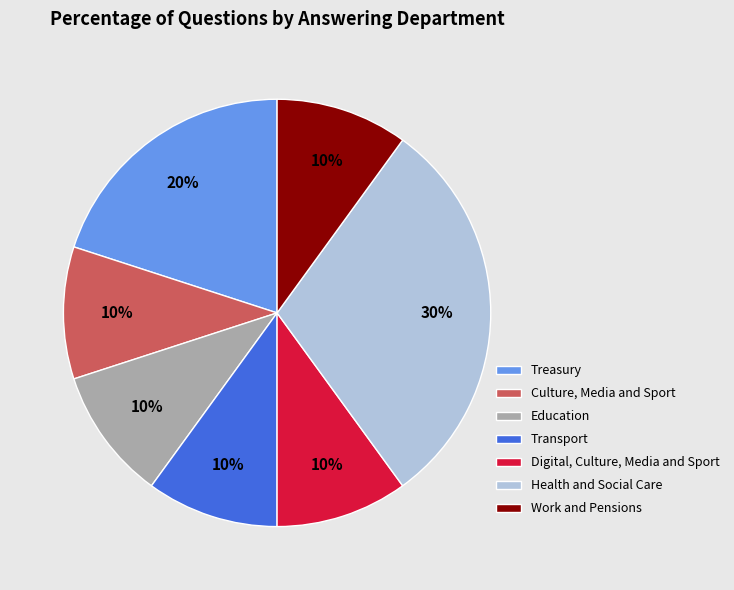

Which category has the biggest portion of the pie?

Health and Social Care